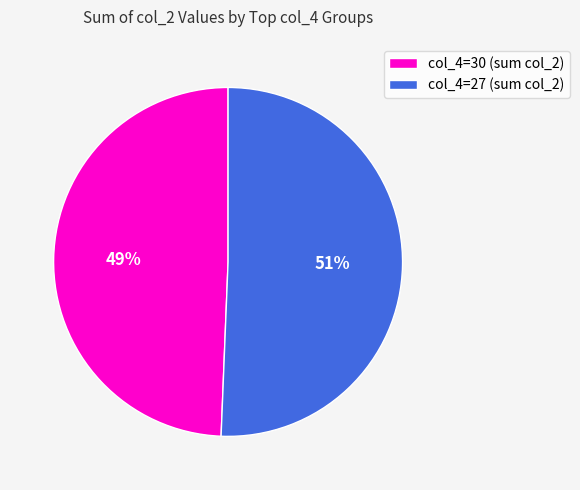

The col_4=30 (sum col_2) slice represents 40% of the pie. True or false?

False